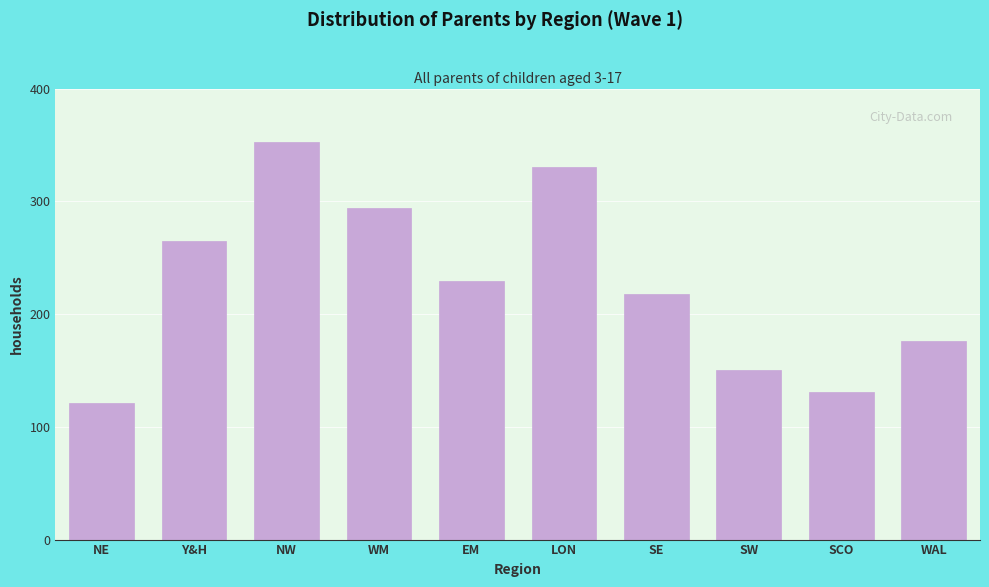

Reading left to right, extract all data points from this chart.

121	265	353	294	229	330	218	150	131	176